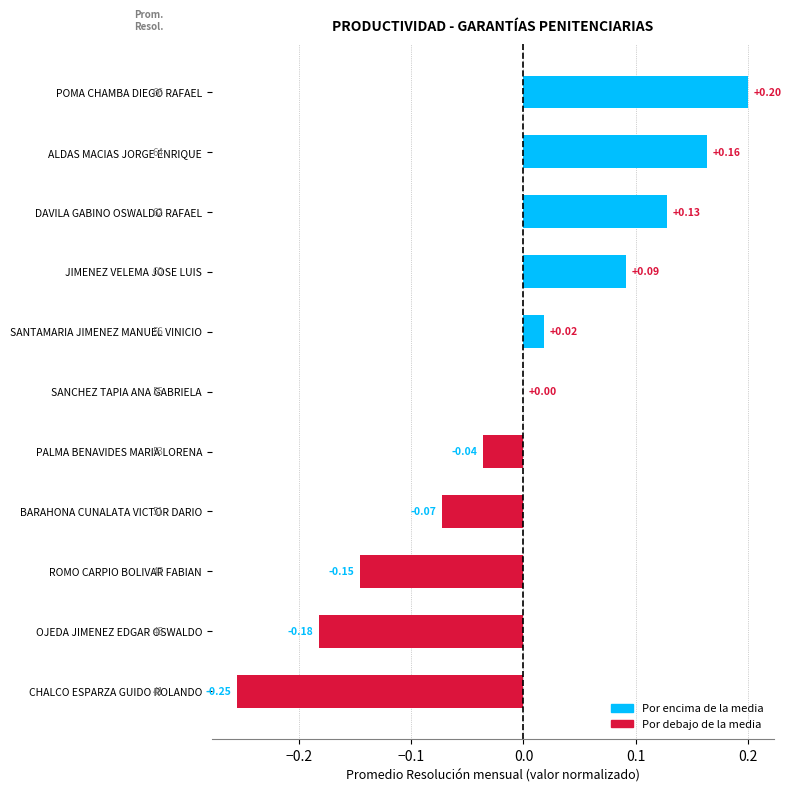

How many data points does each series have?

11